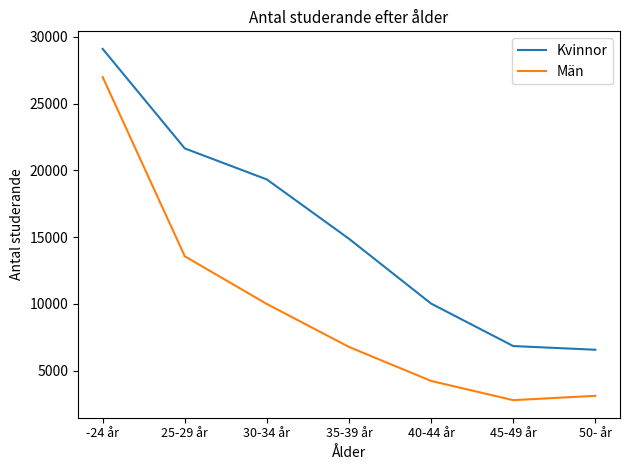

At which label does Kvinnor reach its peak?

-24 år